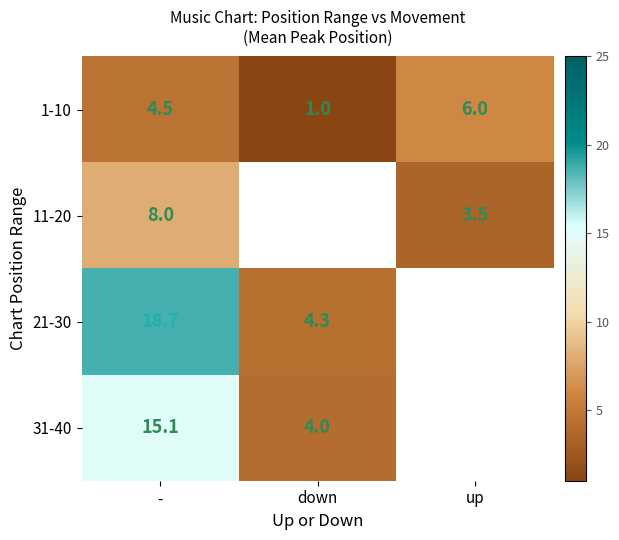

What is the minimum value shown in the chart?

1.0